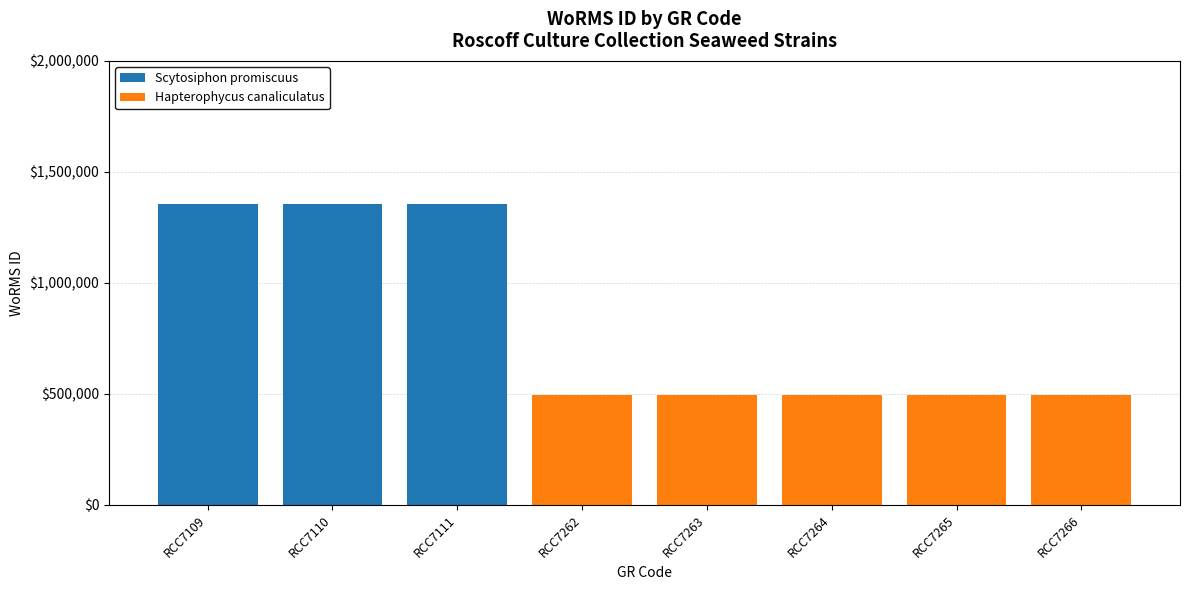

True or false: Scytosiphon promiscuus has a value of 1356524 at RCC7109.

True